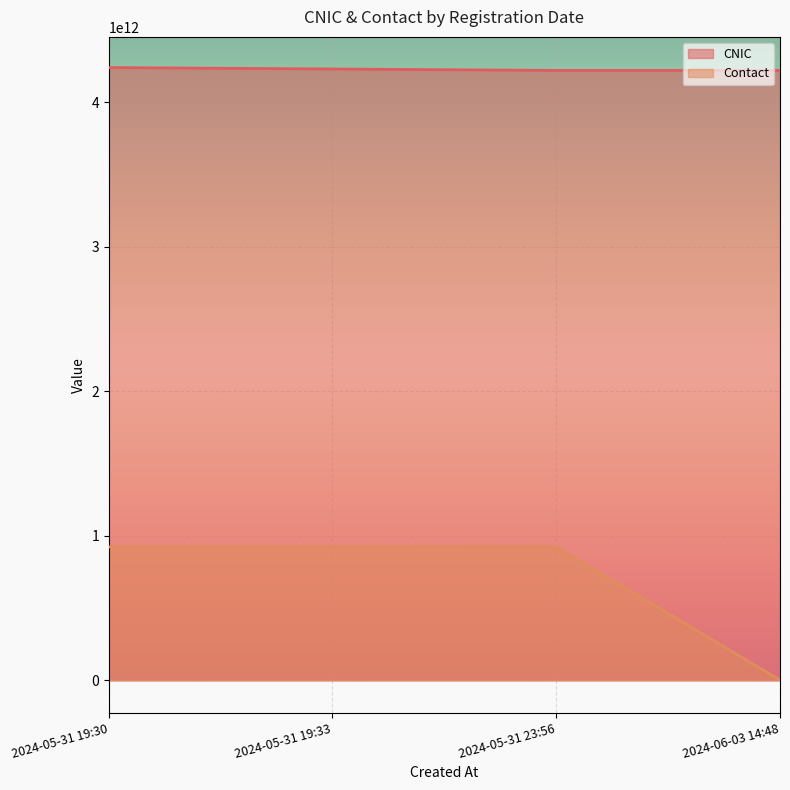

What is the approximate value of Contact at 2024-05-31 19:33, to the nearest 10?

923222293160